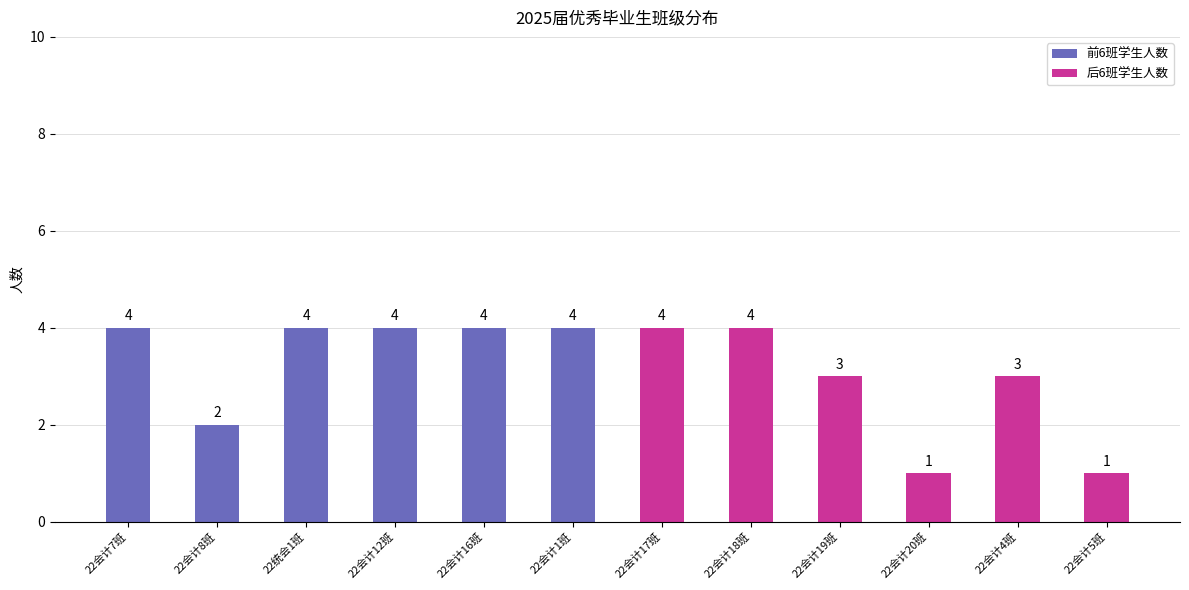

Between 22会计5班 and 22会计12班, which is larger?

22会计12班